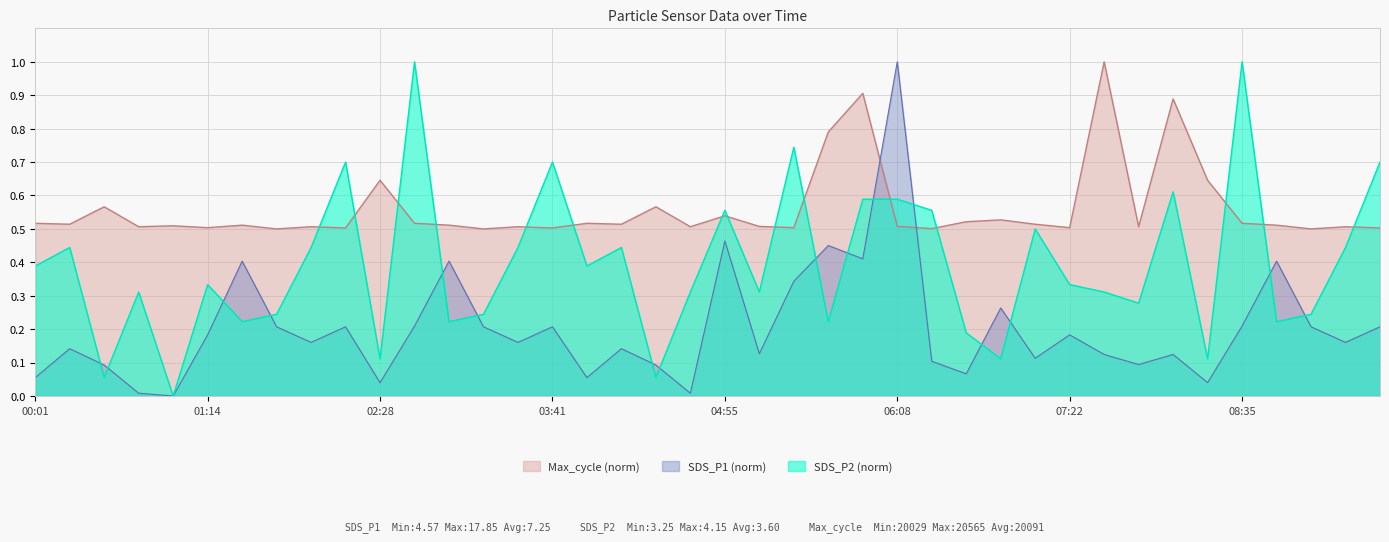

The value of Max_cycle (norm) at 01:14 is 0.1. True or false?

False